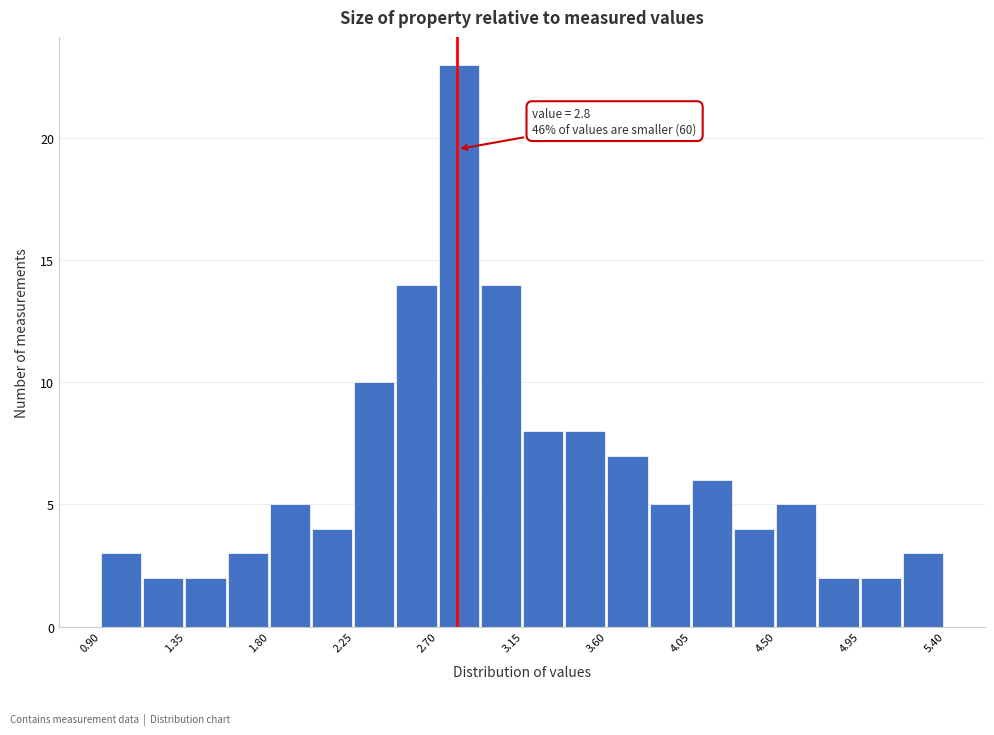

Which range on the x-axis has the tallest bar?

2.700 to 2.925